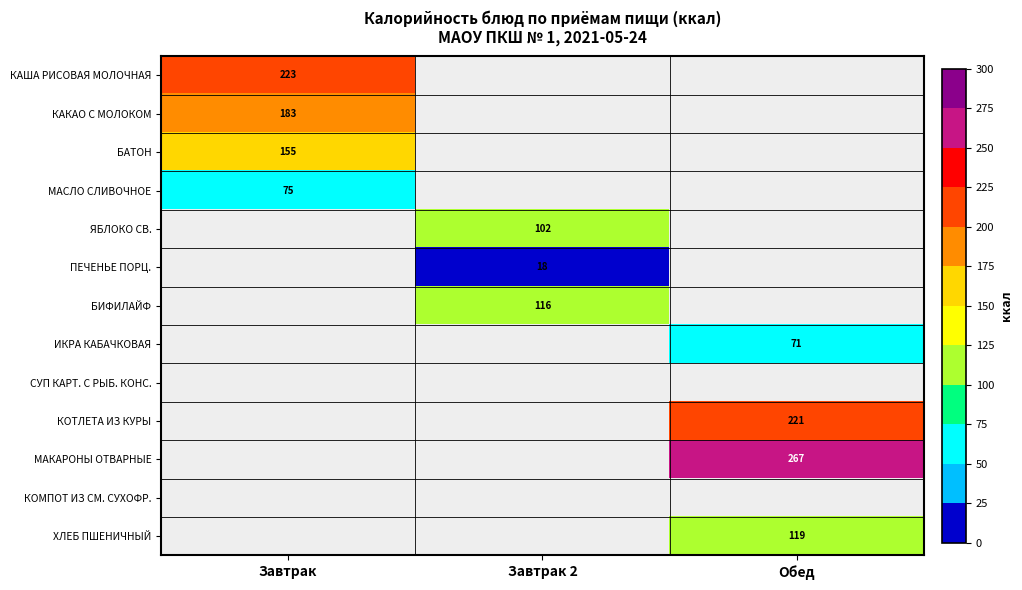

True or false: БИФИЛАЙФ has a value of 116.0 at Завтрак 2.

True